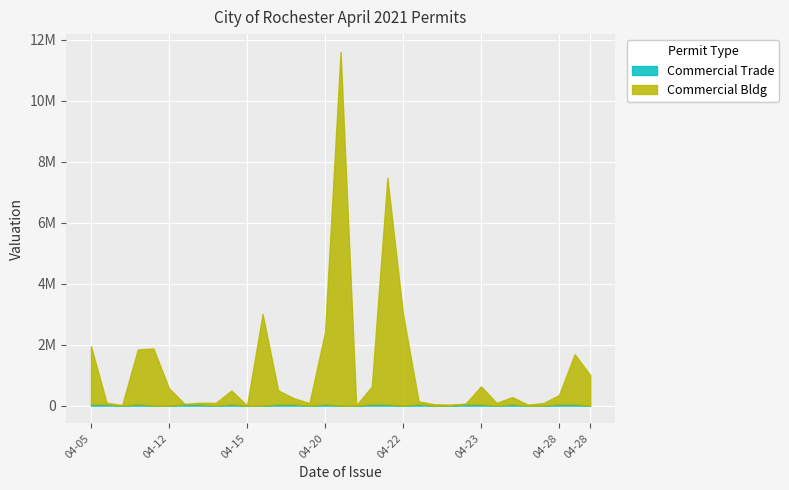

What is the highest value of the Commercial Trade series?

50000